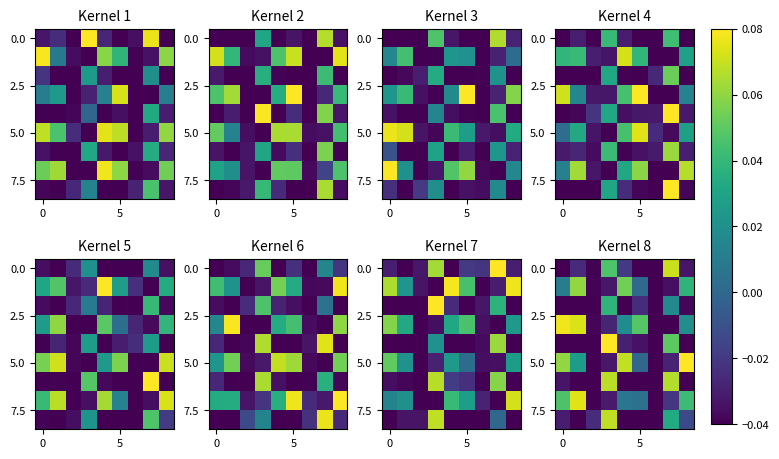

Which label corresponds to the smallest value in the chart?

2